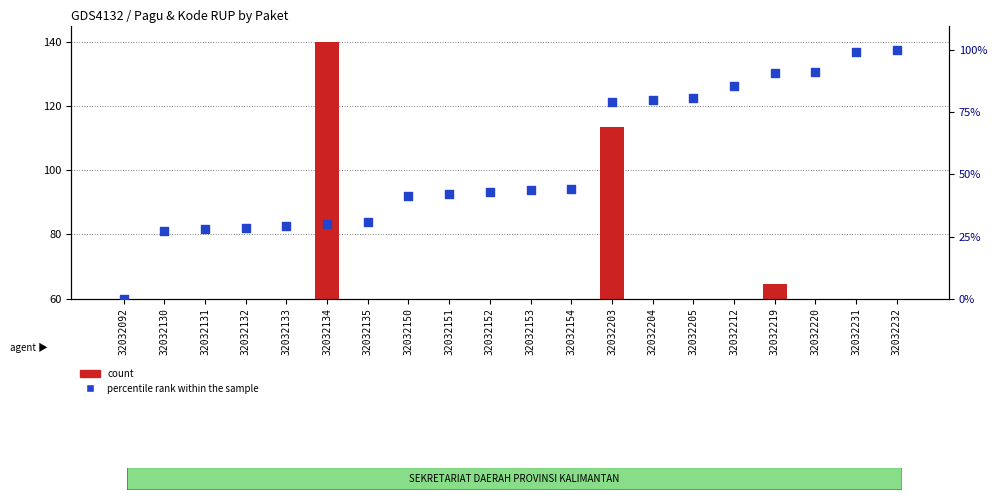

At which category is the sum across all series the highest?

32032203